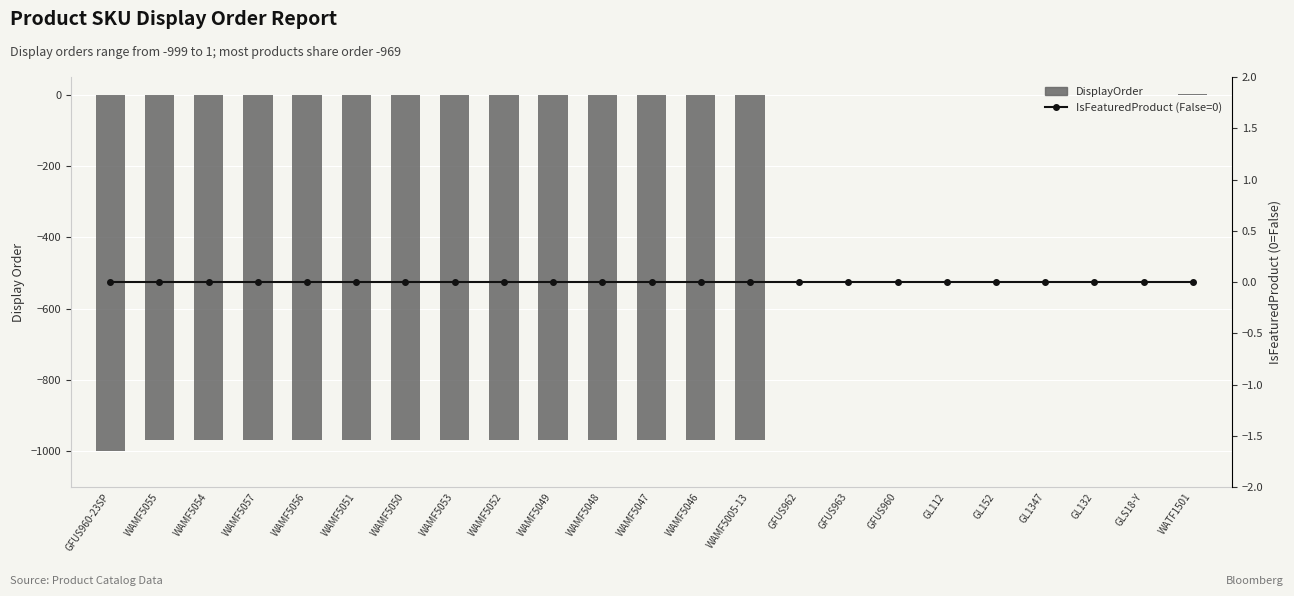

What is the label of the 1st bar from the right?

WATF1501